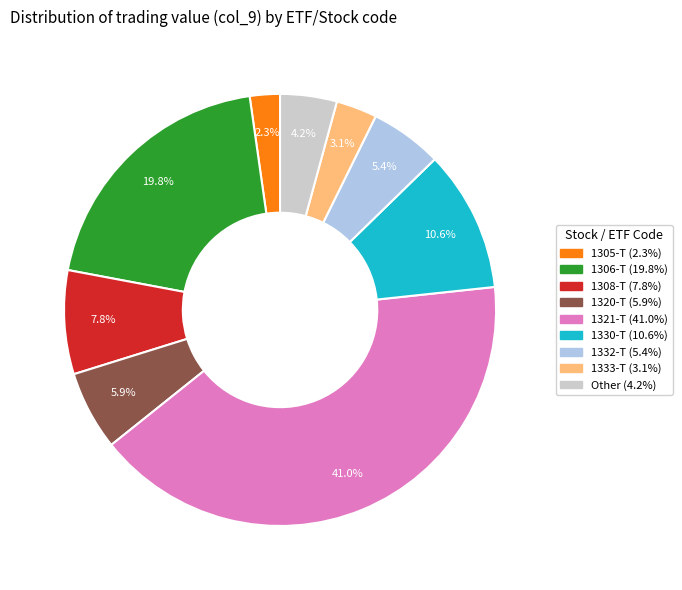

Is there any slice that represents more than half of the pie?

No